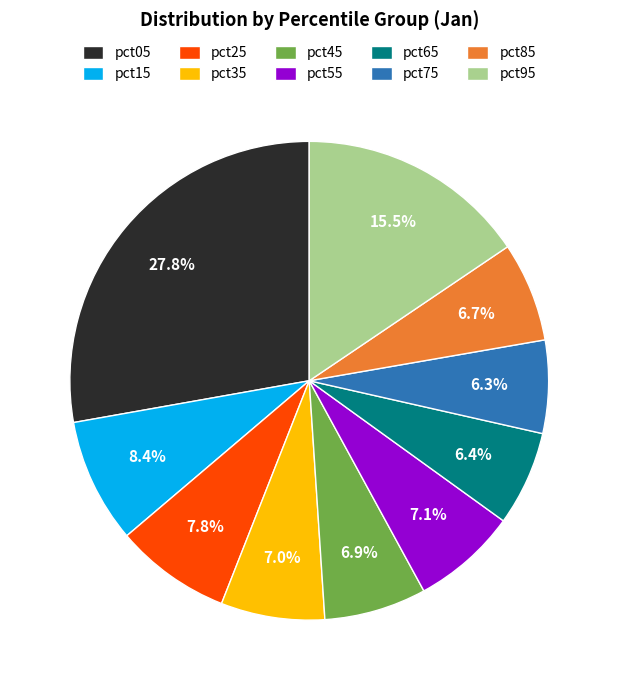

Does pct35 represent more than half of the total?

No